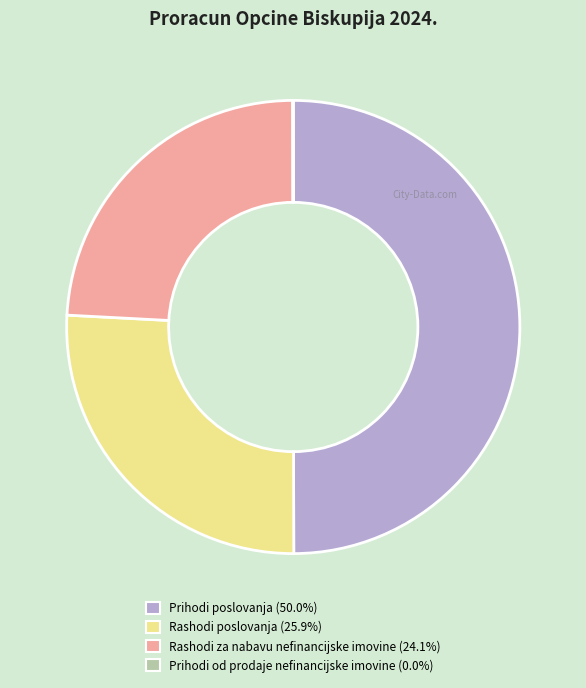

Does Rashodi poslovanja account for over 50% of the chart?

No